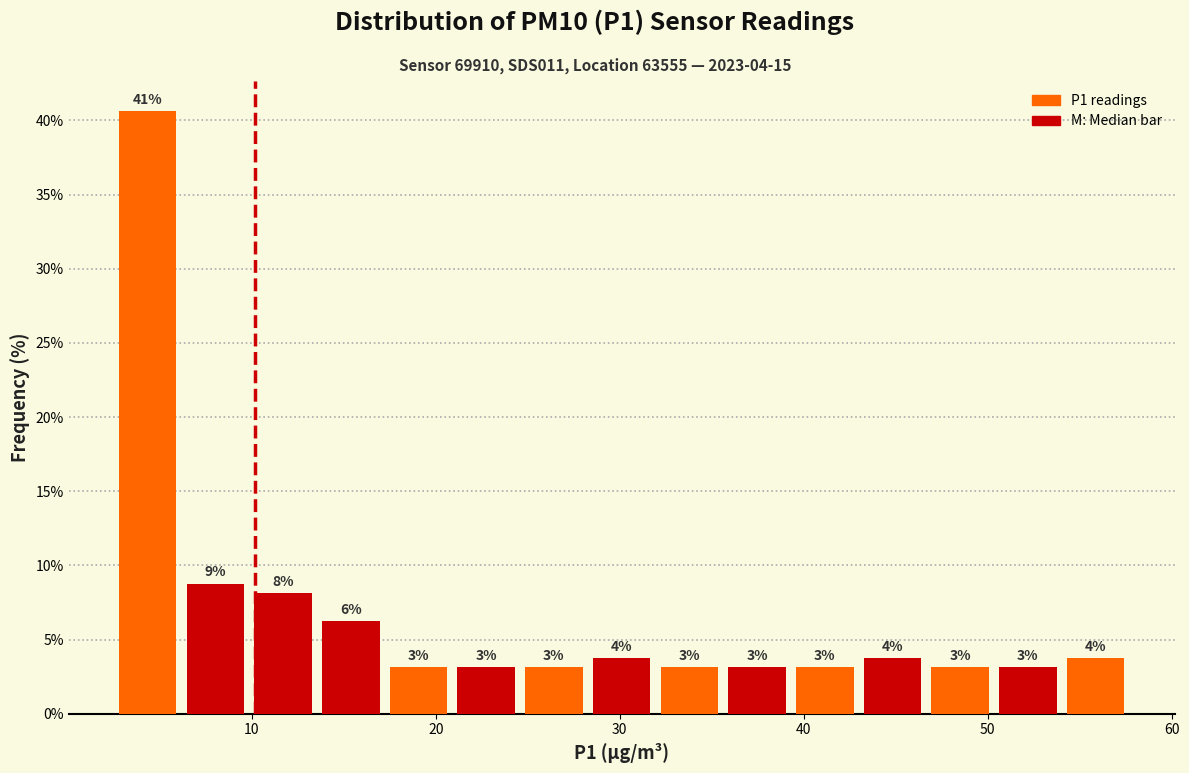

Read against the x-axis, roughly where is the centre of the tallest bar?

4